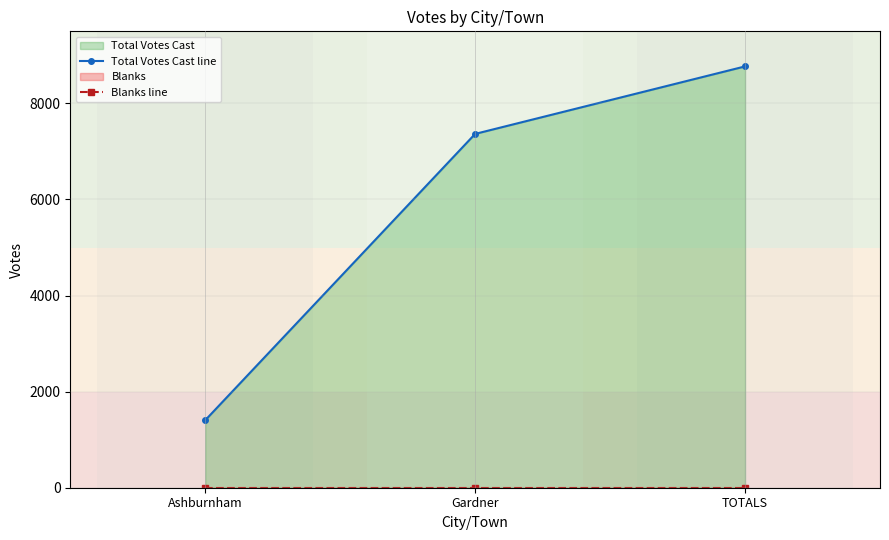

What is the greatest value displayed?

8770